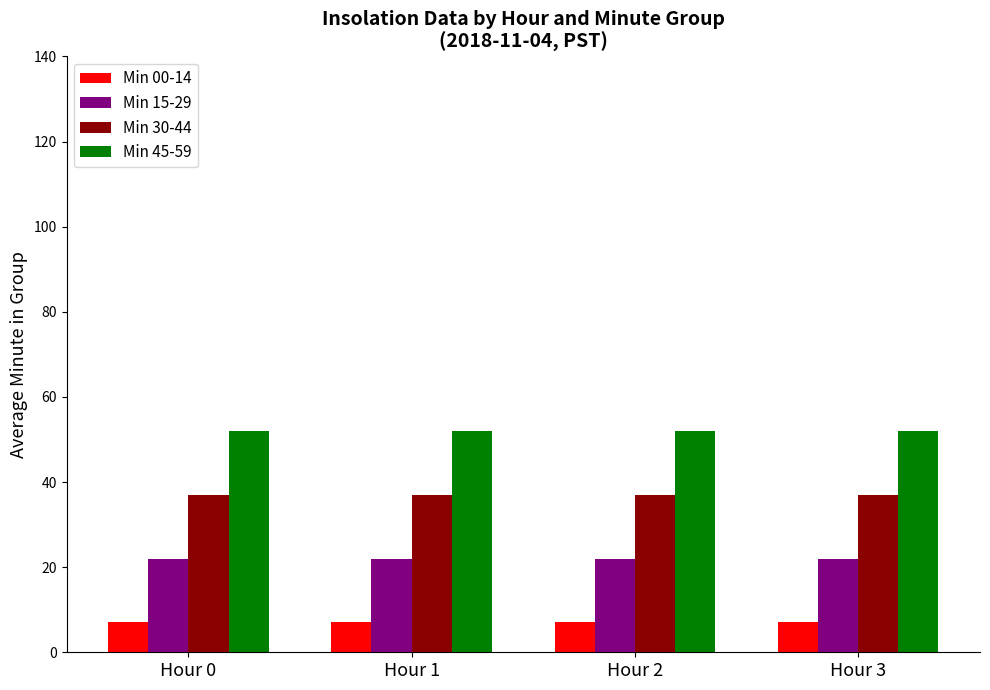

The Min 15-29 series shows 22 at Hour 3. True or false?

True